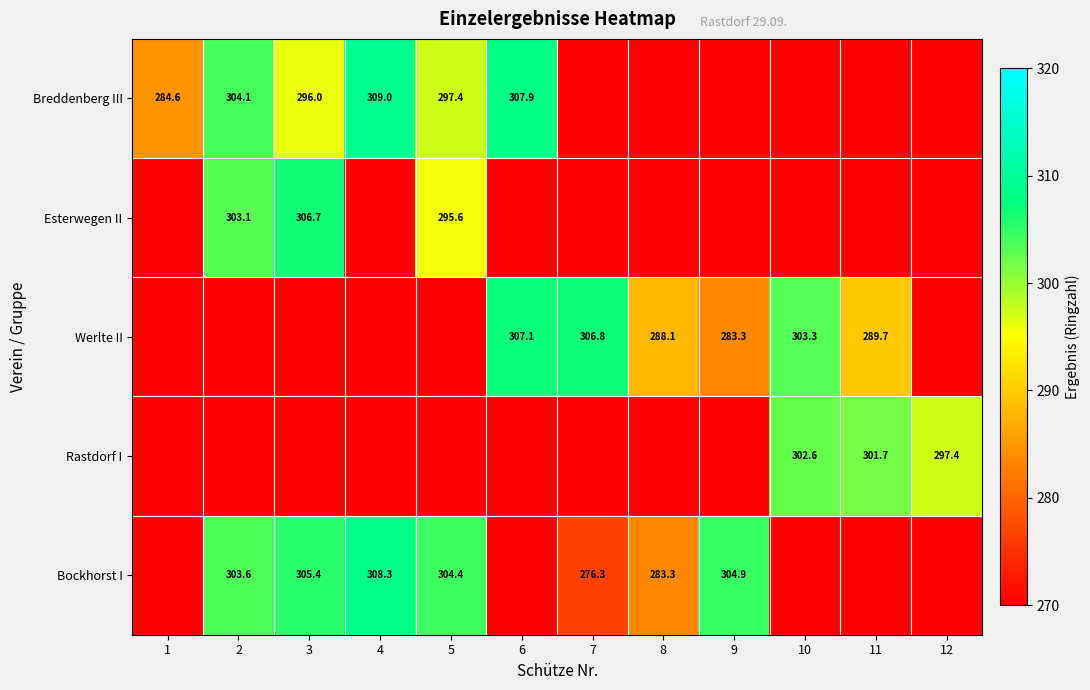

Between 6 and 7, which series saw the biggest shift?

Werlte II